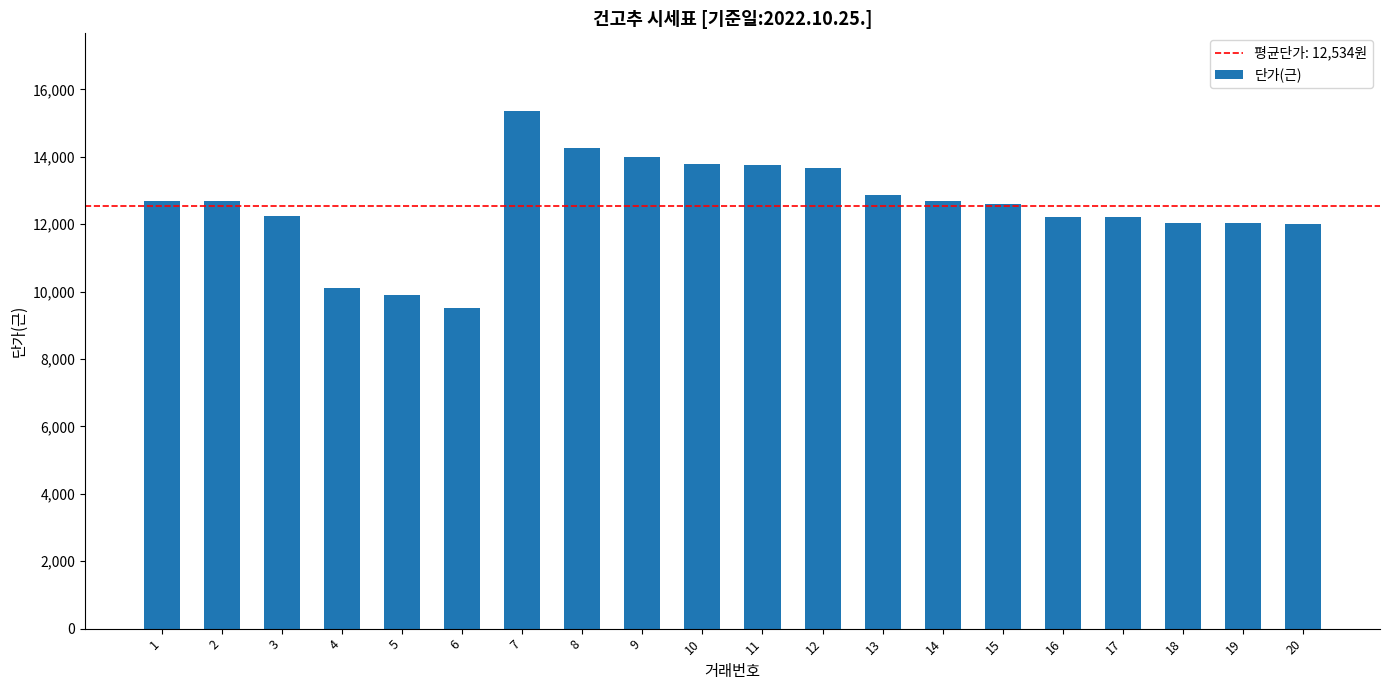

Read the value at 8, to the nearest 50.

14250